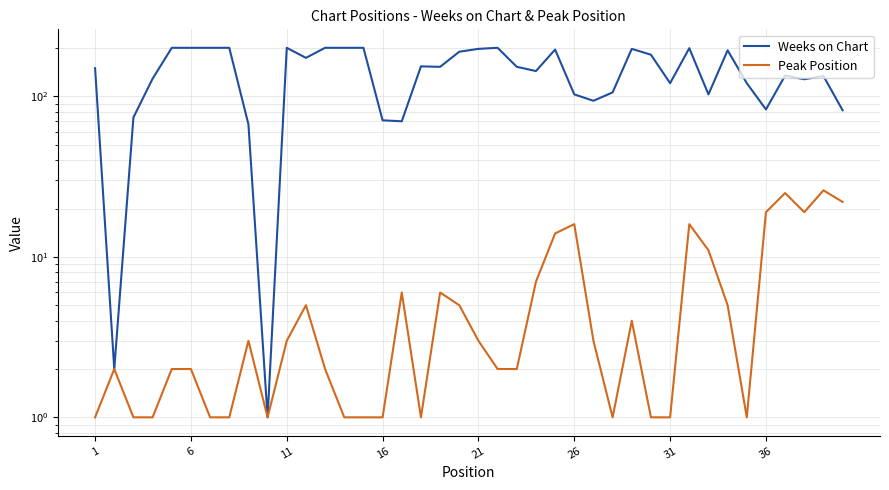

What are all the series names shown in the legend?

Weeks on Chart, Peak Position